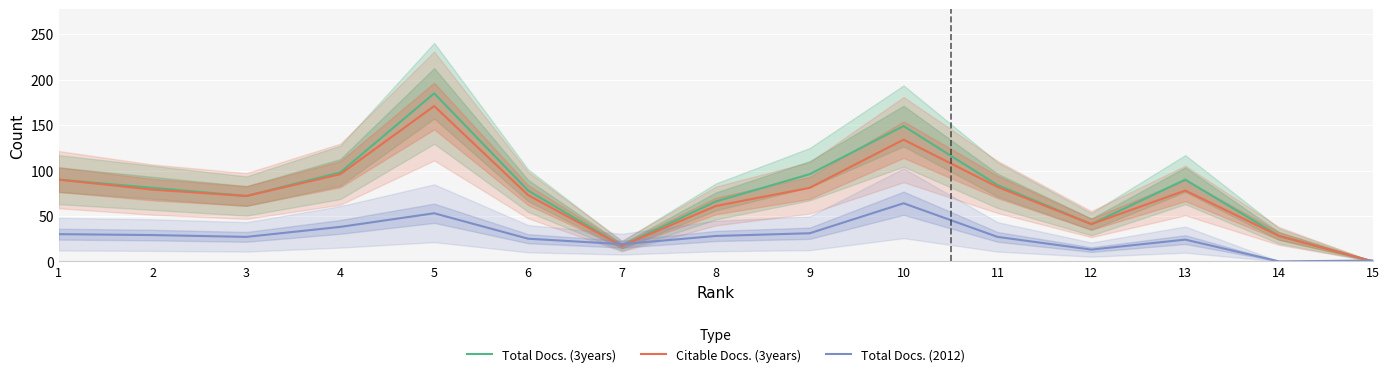

Which has a higher value, 10 or 3?

10